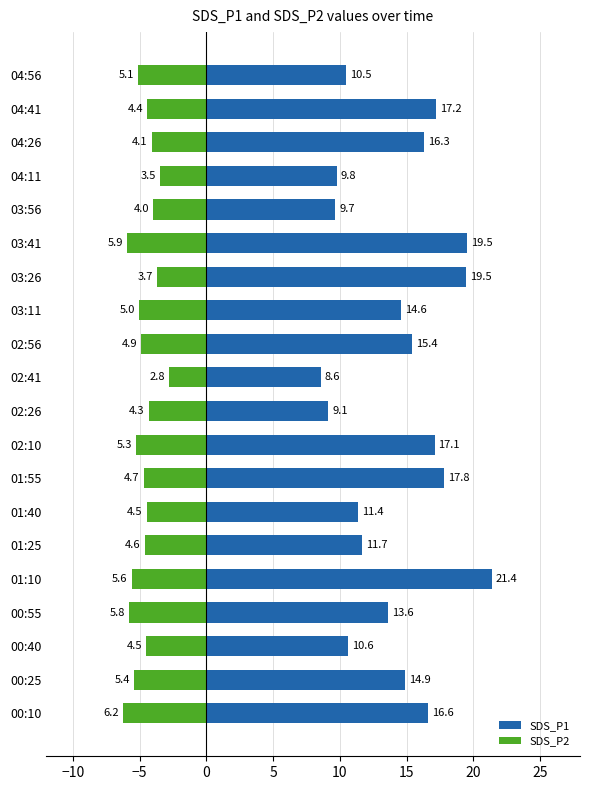

Rank the series by their average value, from lowest to highest.

SDS_P2, SDS_P1